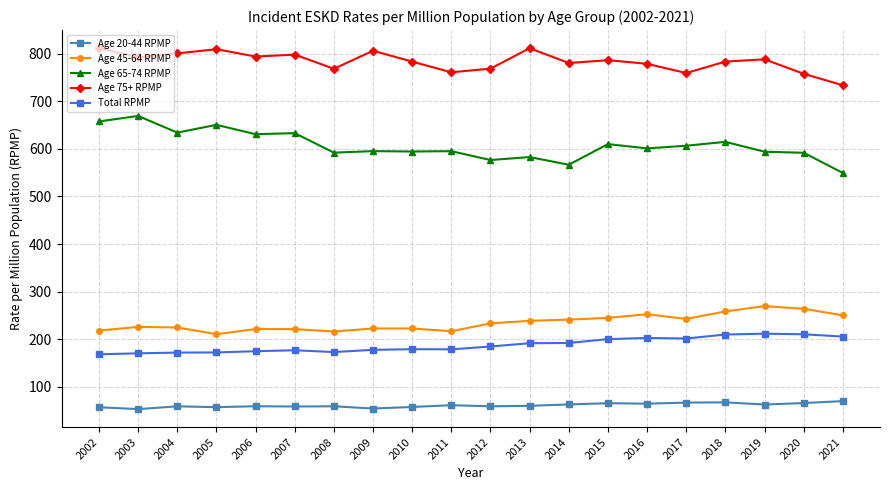

What is the sum of all Total RPMP values?

3751.1